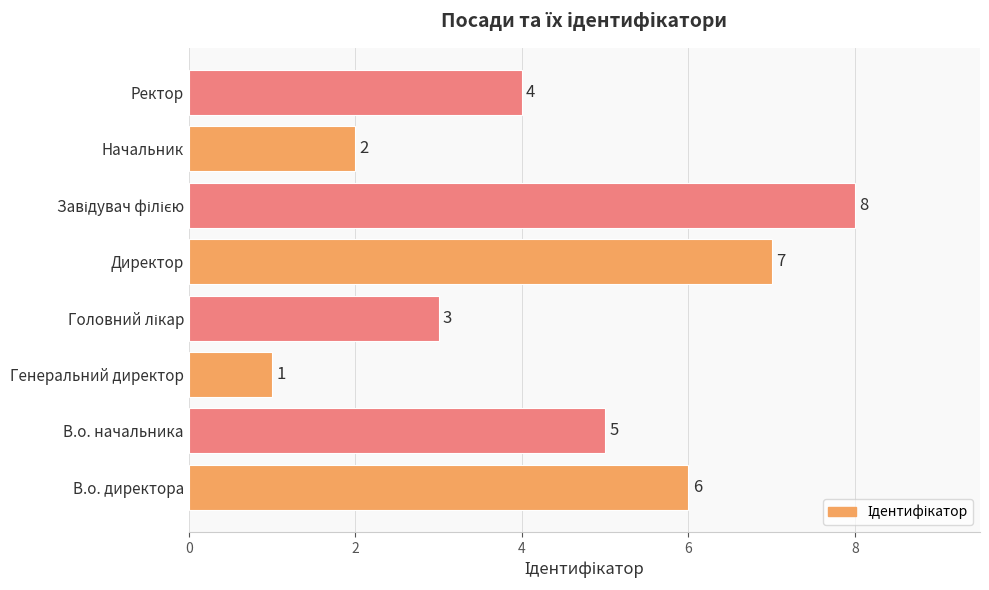

Are the bars horizontal?

Yes